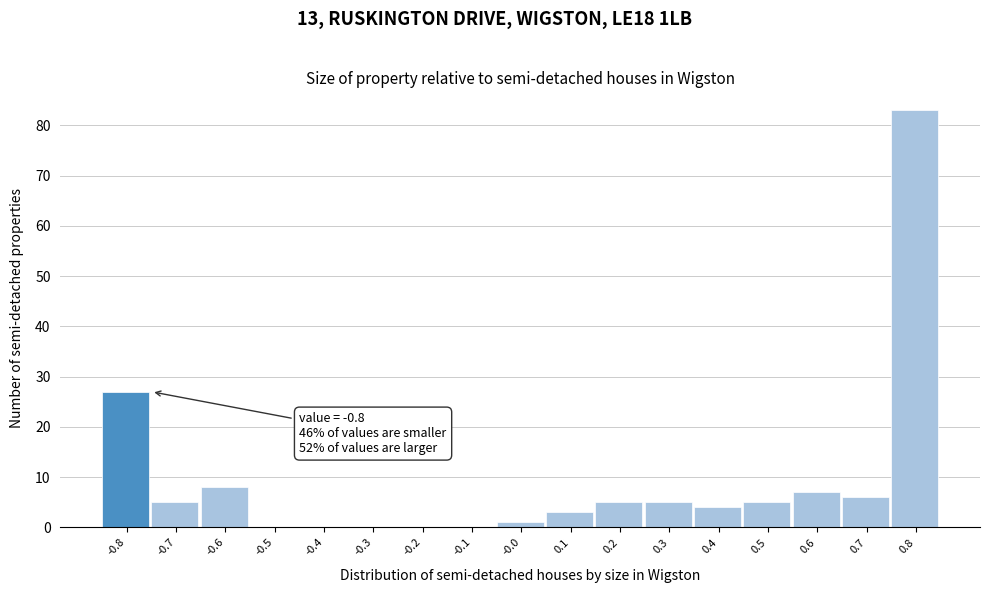

Which range on the x-axis has the tallest bar?

0.75 to 0.85